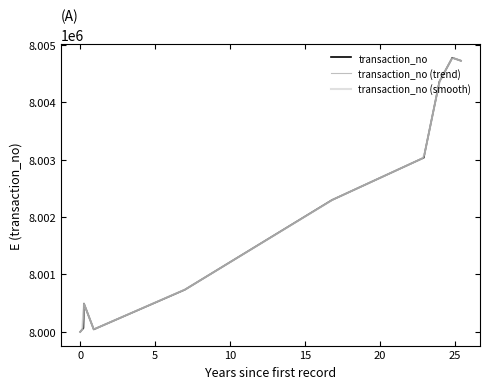

True or false: the data shows 8004774 at 2016-07-19.

True